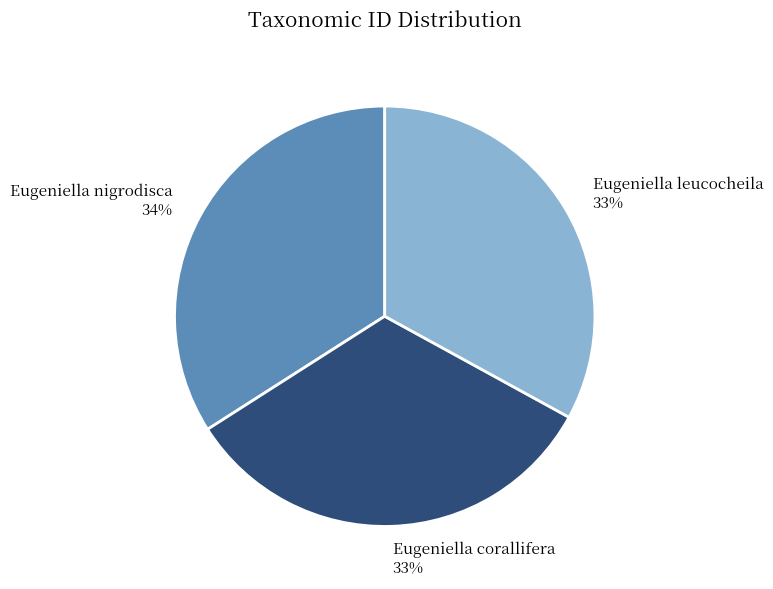

To the nearest percent, what percentage of the pie is Eugeniella leucocheila?

33%